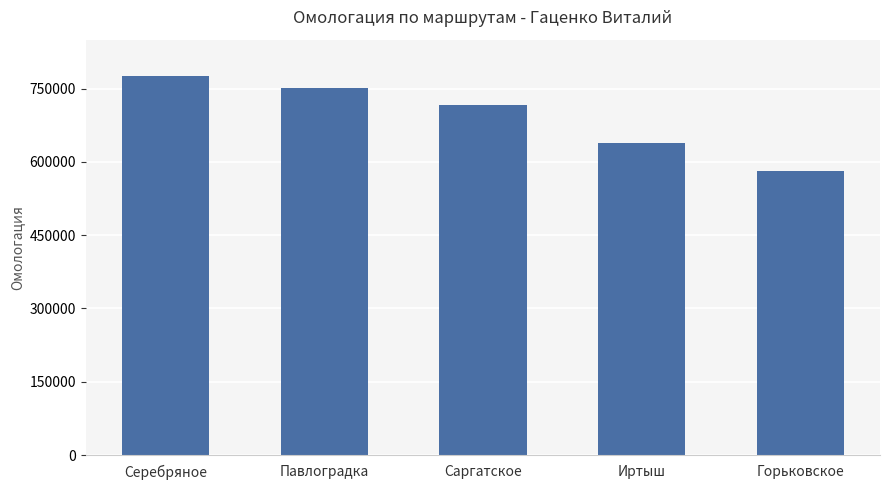

What is the sum of all values?

3462559